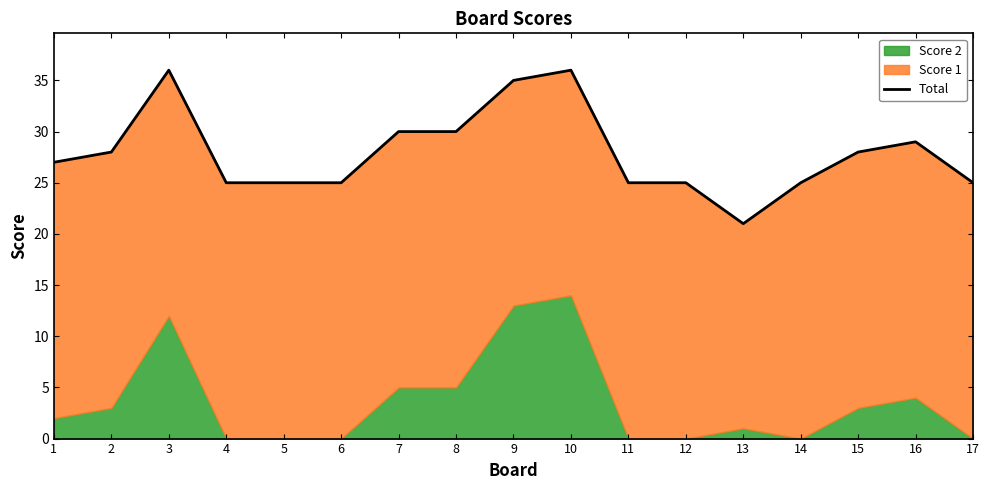

List the labels in order of value, smallest first.

13, 4, 5, 6, 11, 12, 14, 17, 1, 2, 15, 16, 7, 8, 9, 3, 10